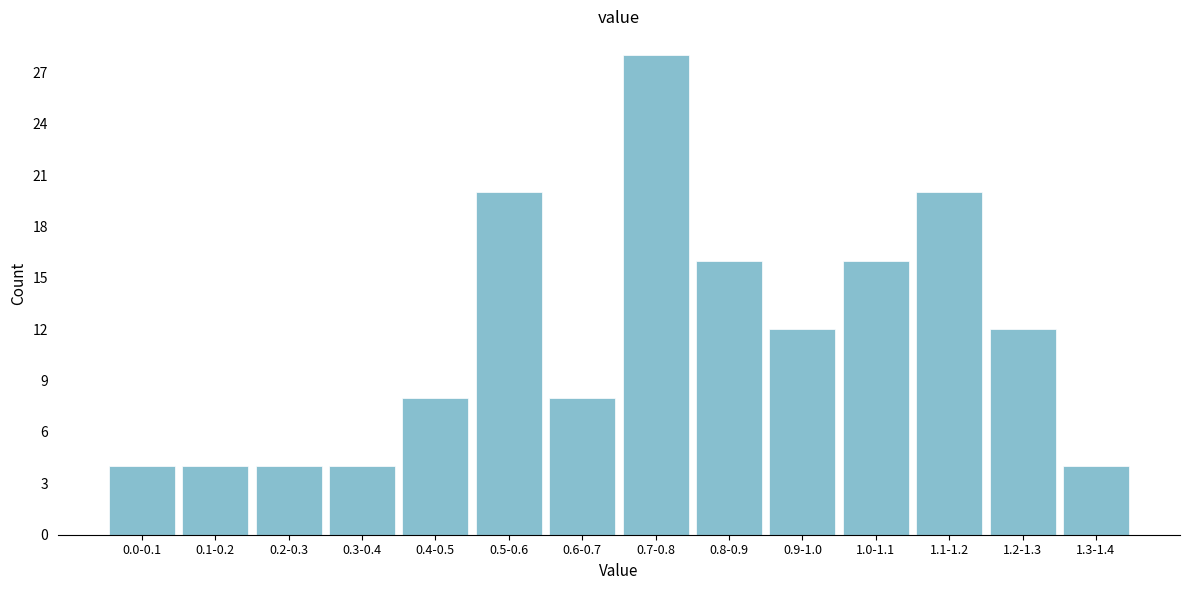

Reading left to right, list all the values displayed in this chart.

0.0-0.1=4	0.1-0.2=4	0.2-0.3=4	0.3-0.4=4	0.4-0.5=8	0.5-0.6=20	0.6-0.7=8	0.7-0.8=28	0.8-0.9=16	0.9-1.0=12	1.0-1.1=16	1.1-1.2=20	1.2-1.3=12	1.3-1.4=4